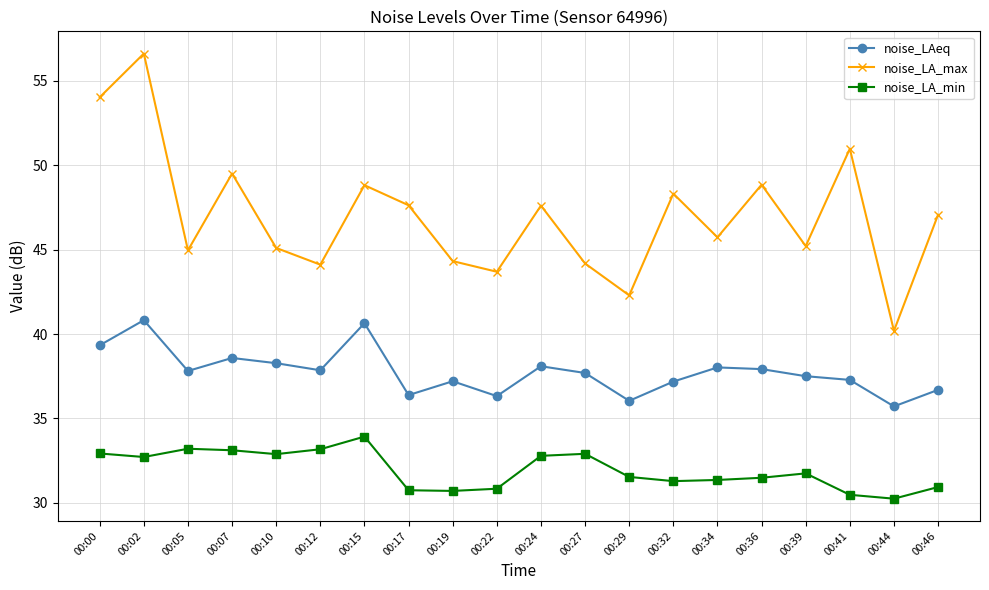

List the series in order of their peak value, lowest first.

noise_LA_min, noise_LAeq, noise_LA_max